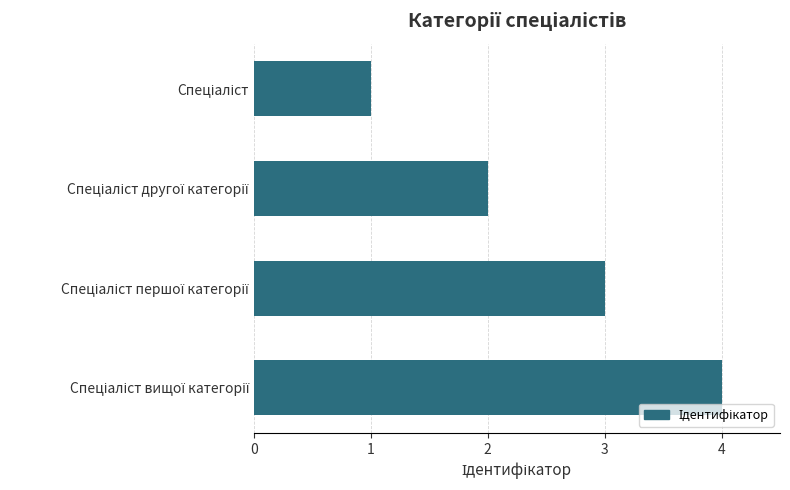

Are the bars grouped side by side (vs. stacked)?

No